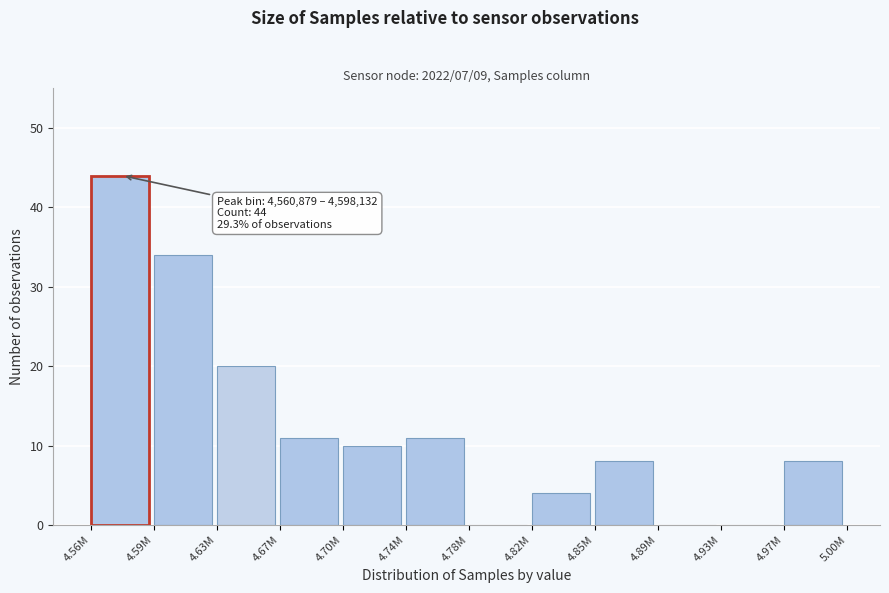

Reading left to right, list all the values displayed in this chart.

4.56M=44	4.59M=34	4.63M=20	4.67M=11	4.70M=10	4.74M=11	4.78M=0	4.82M=4	4.85M=8	4.89M=0	4.93M=0	4.97M=8